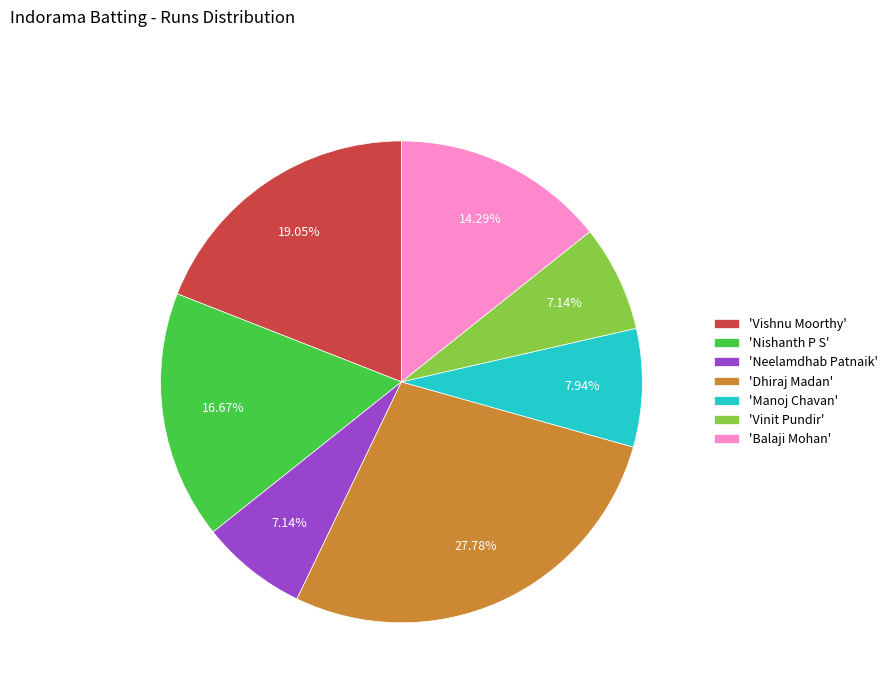

What is the largest slice in the pie chart?

'Dhiraj Madan'